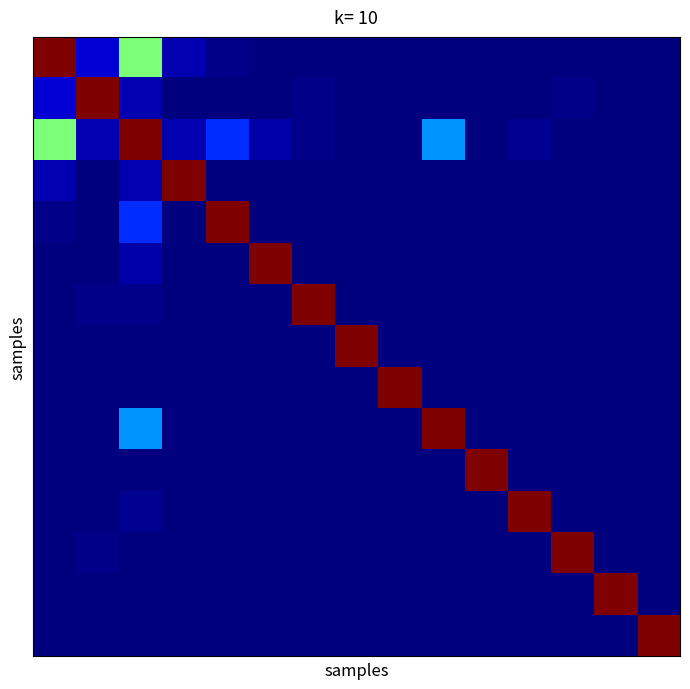

Count the number of data series in this chart.

15